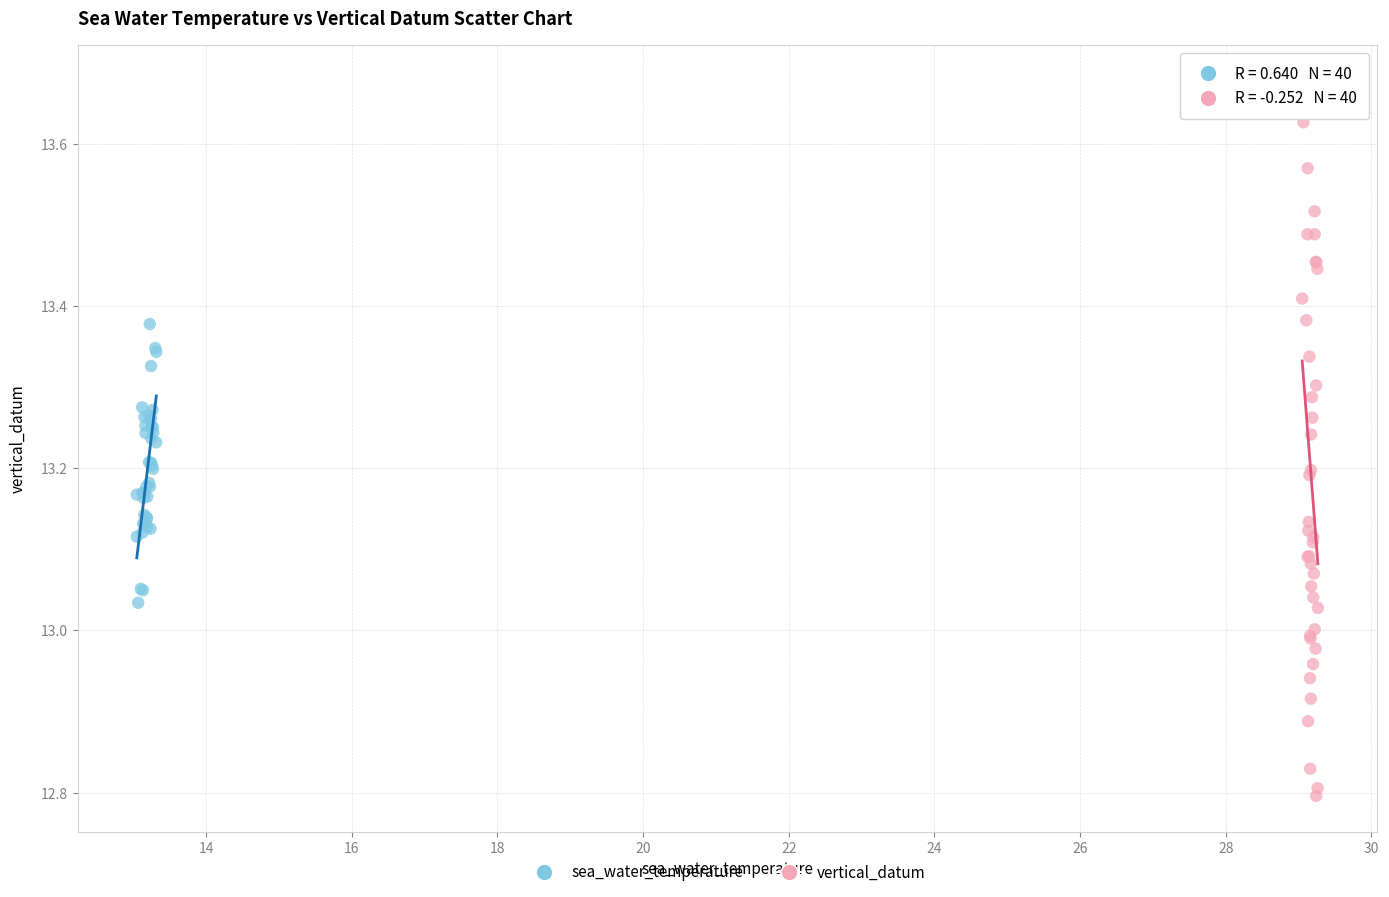

Which series reaches the maximum Y coordinate?

vertical_datum